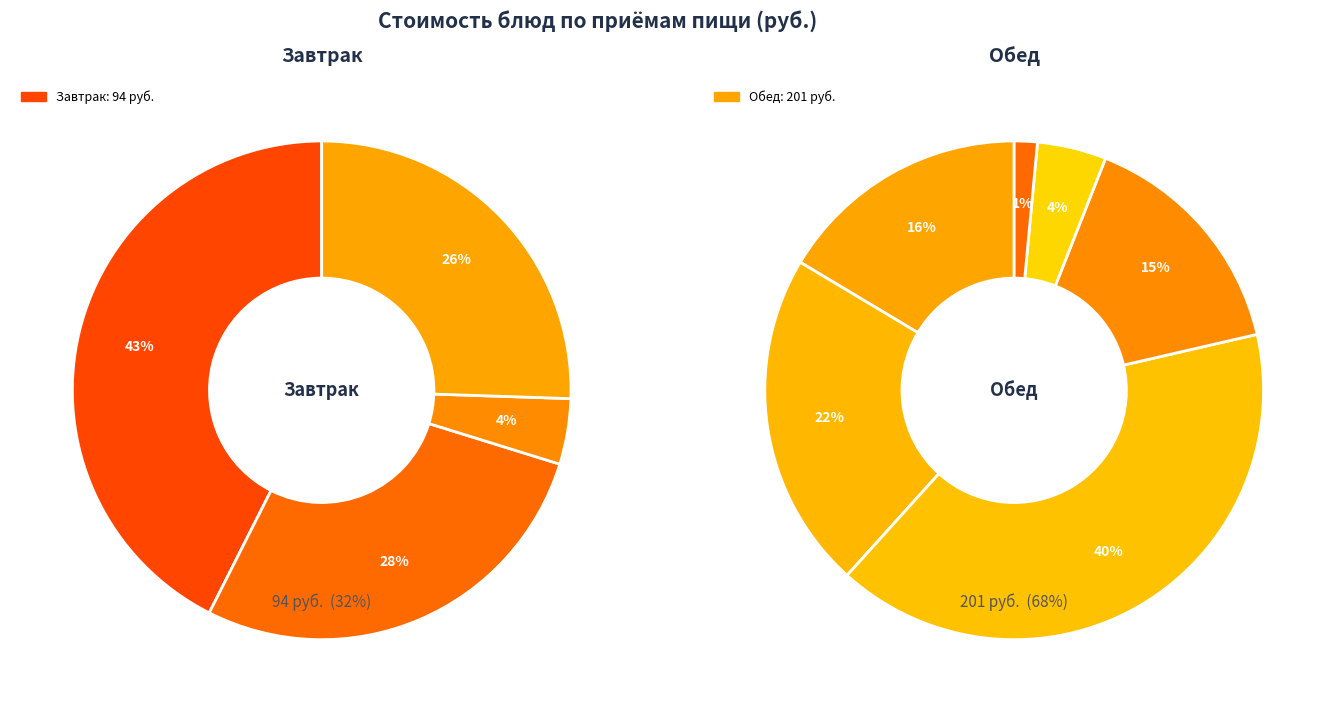

What is the smallest slice in the pie chart?

хлеб черн.